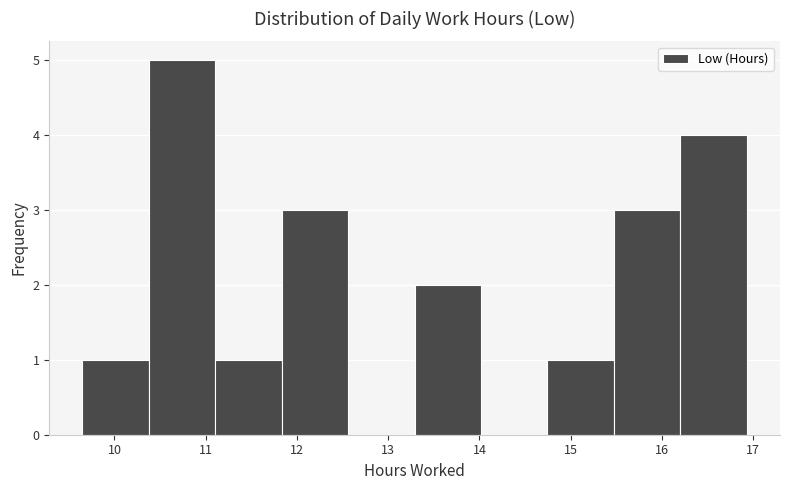

Over which range of the x-axis is the bar tallest?

10.4 to 11.1